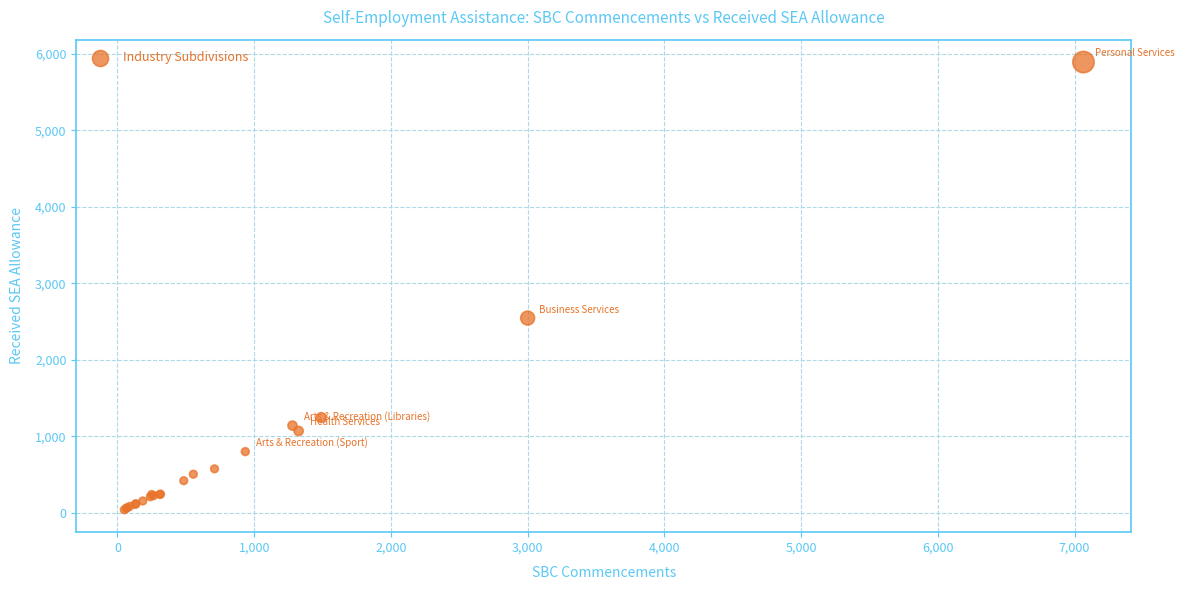

What Y value in the scatter plot is closest to 2965?

2545